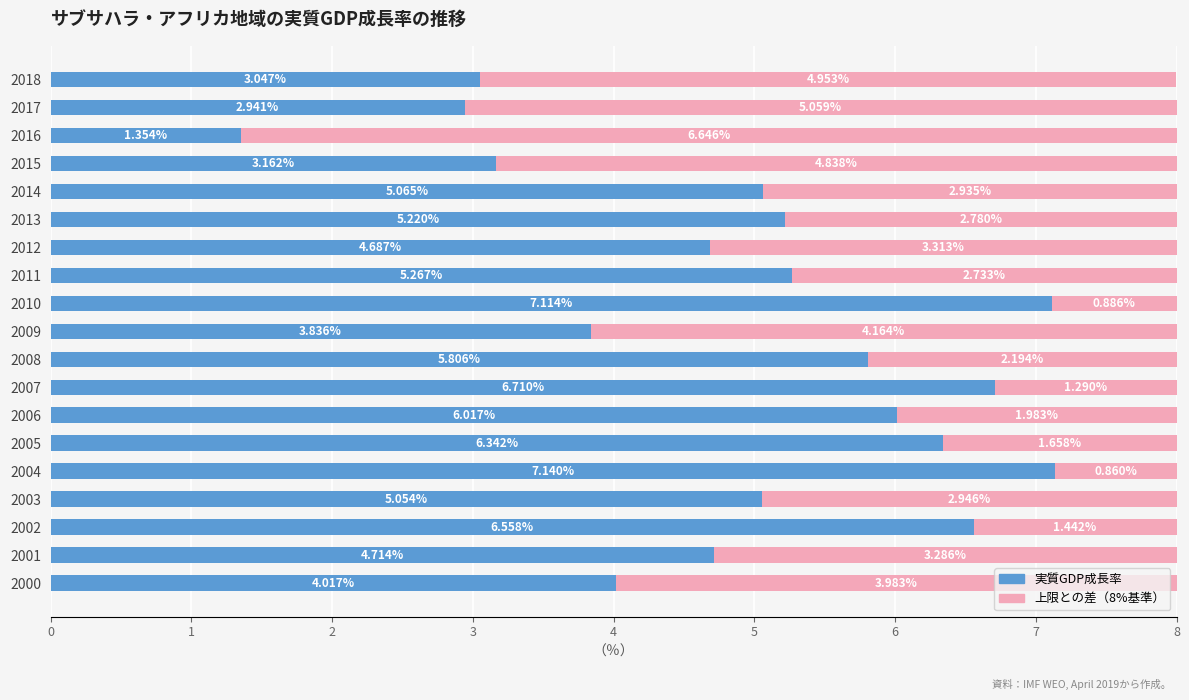

What is the total value across all series at 2005?

8.0